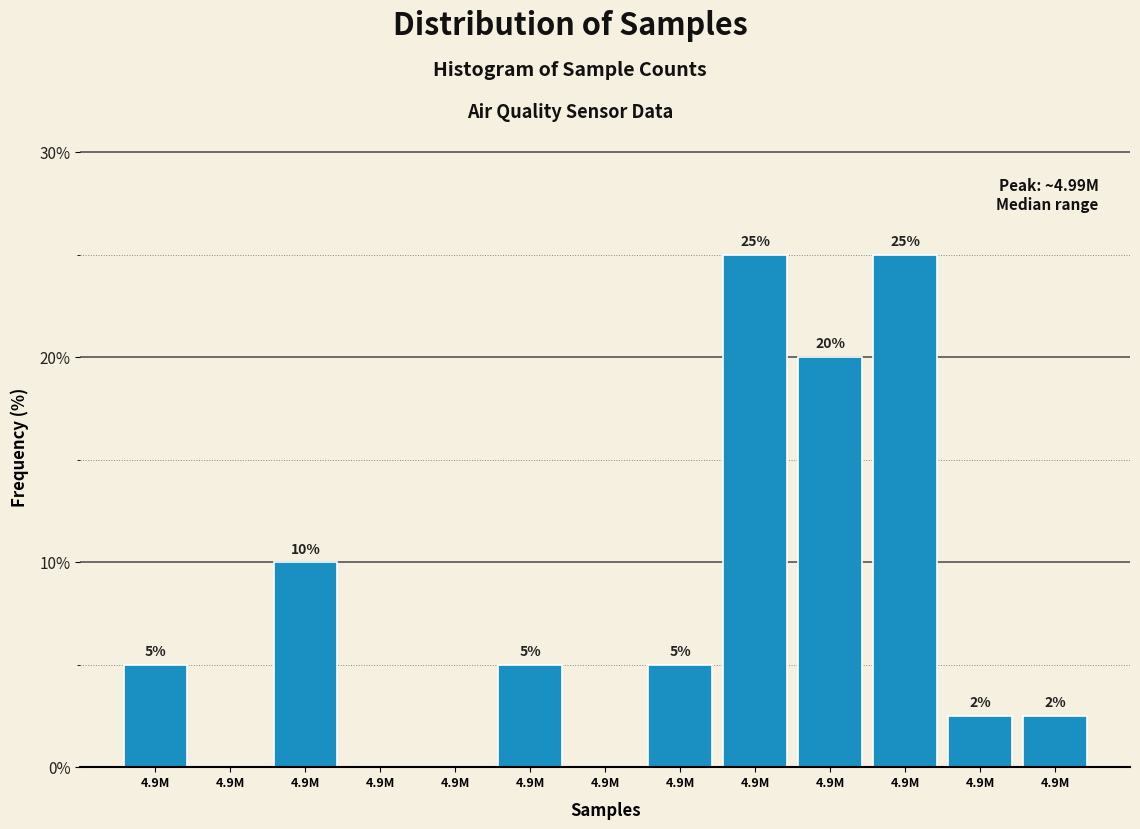

How many values are above zero?

9